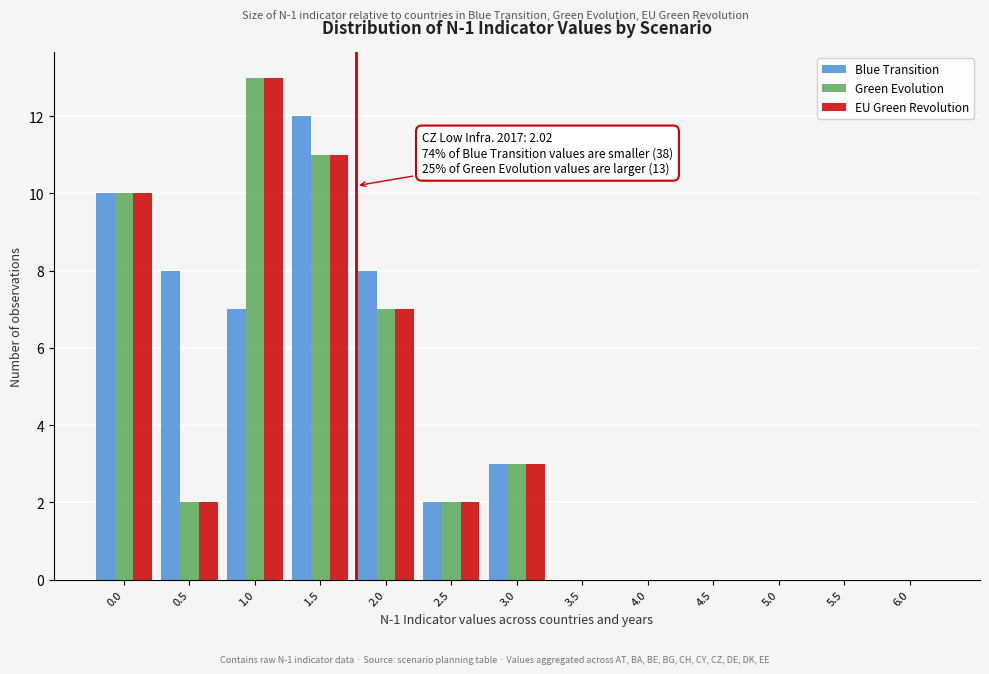

What is the sum of all Green Evolution values?

48